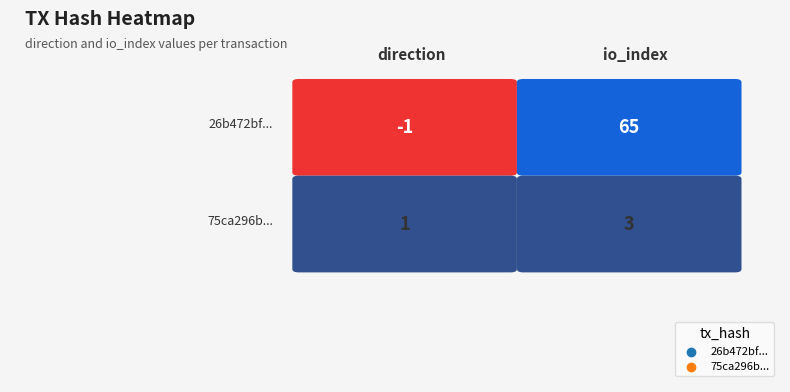

What is the difference between the highest and lowest values at 1?

62